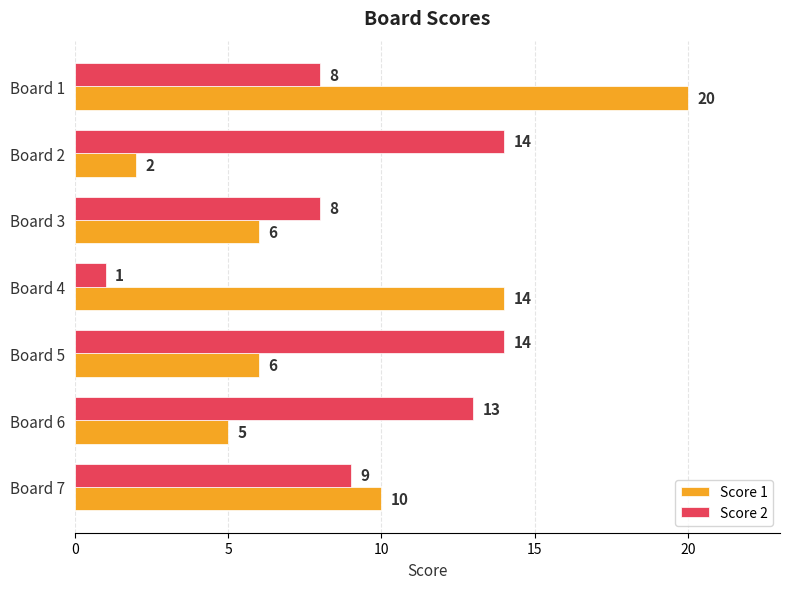

Count the number of data series in this chart.

2